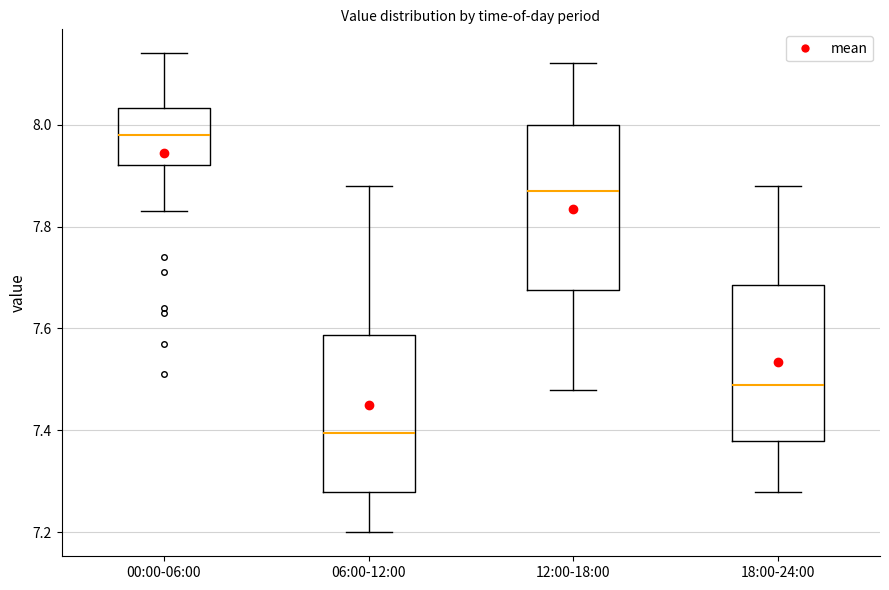

Where is the upper edge of the box for 06:00-12:00 on the y-axis? The values are not printed on the chart, so give them approximately, as read against the axis.

7.58